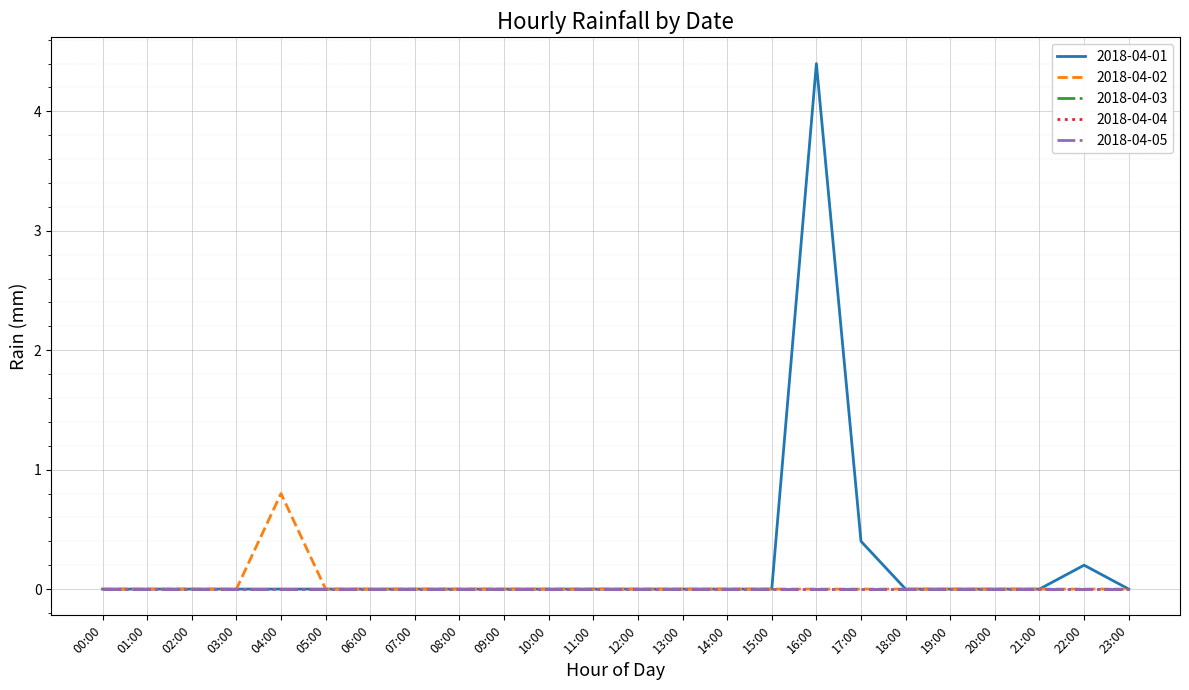

Does the chart have visible grid lines?

Yes